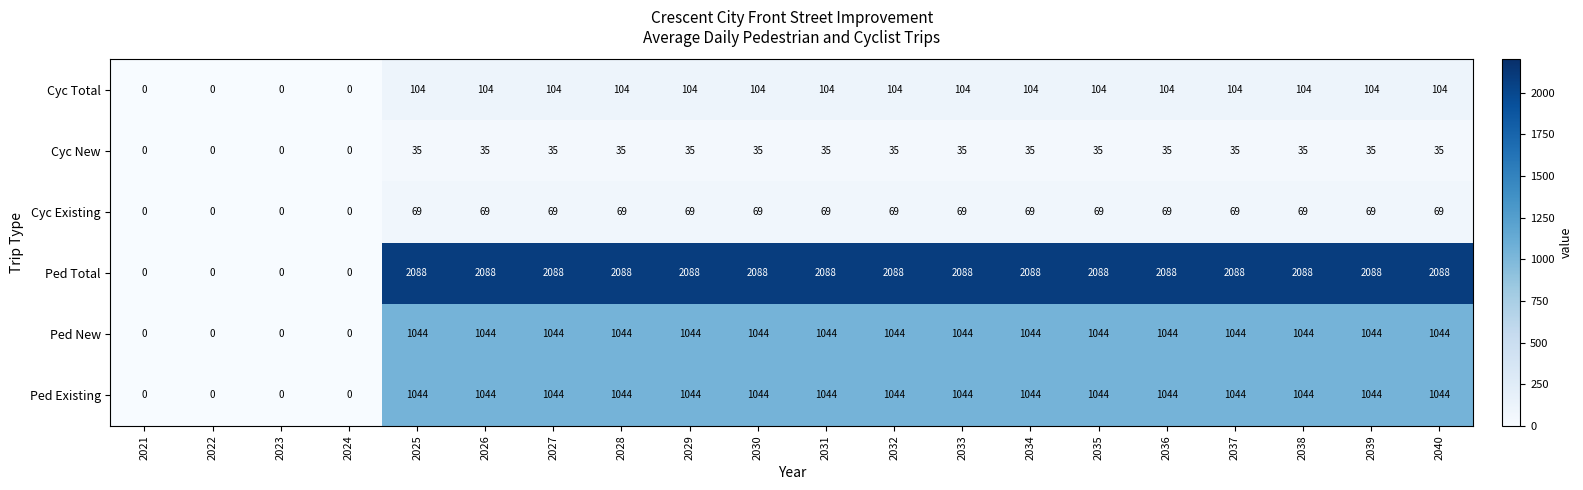

The value of Cyc Total at 2037 is 55. True or false?

False